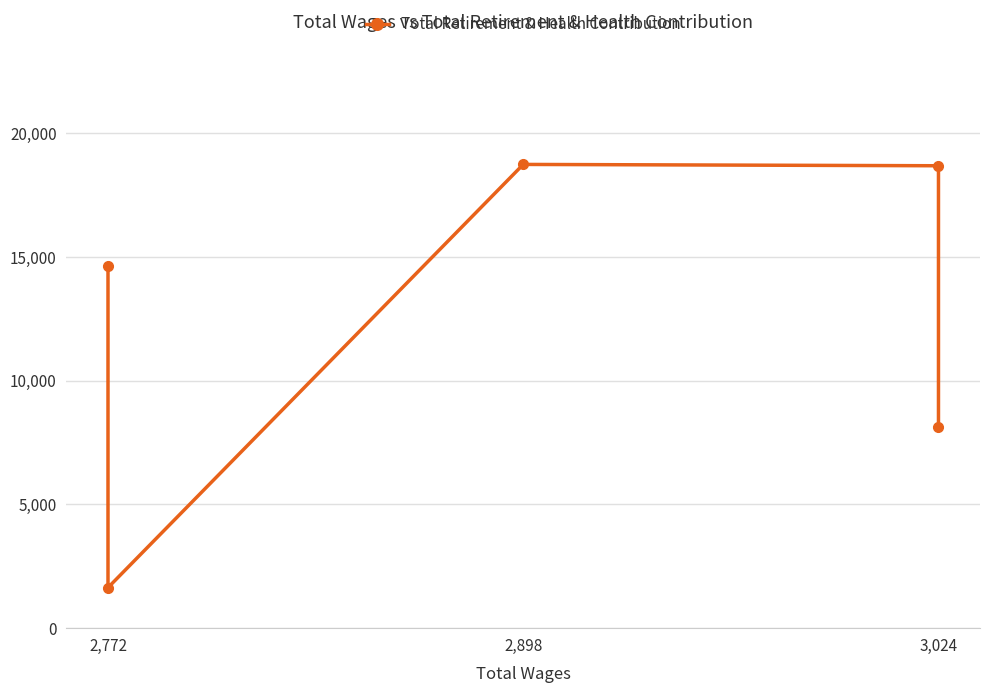

At which label does the data first exceed 14638?

3,024